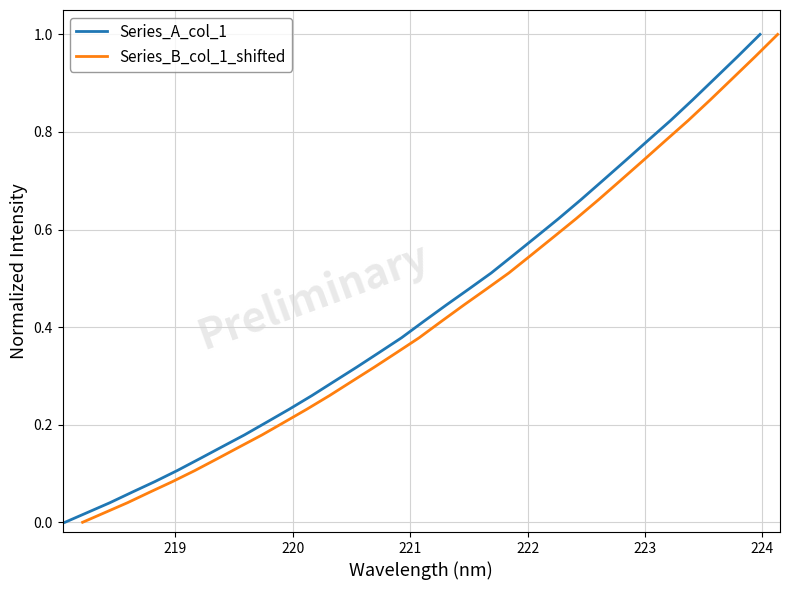

How many lines are shown in the chart?

2